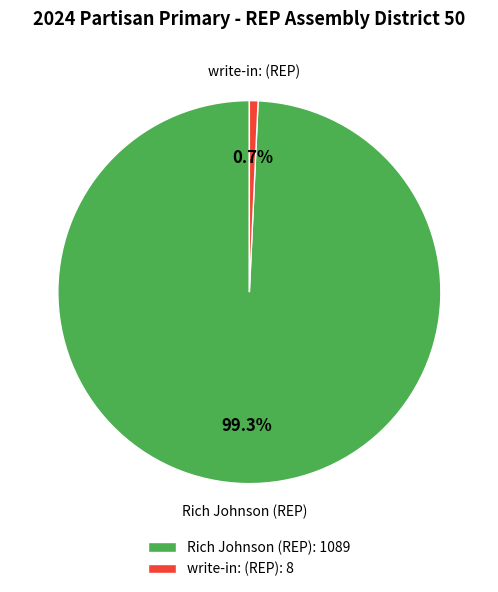

Count the number of slices in the pie.

2